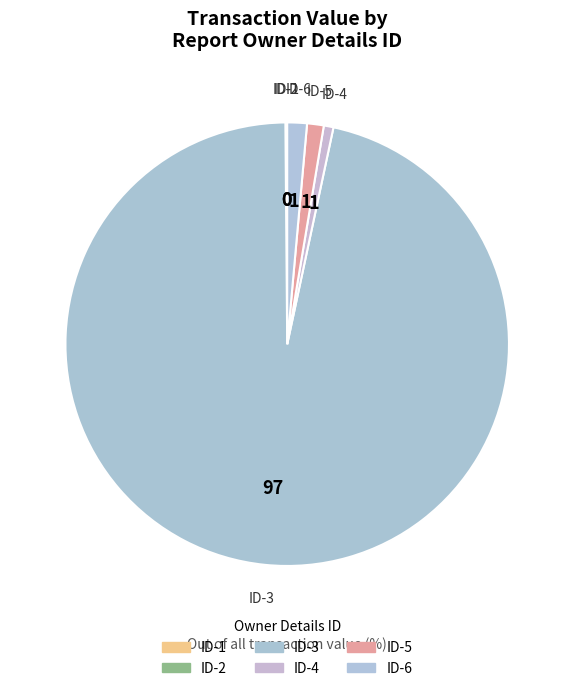

Combined, do ID-6 and ID-5 account for over 50%?

No